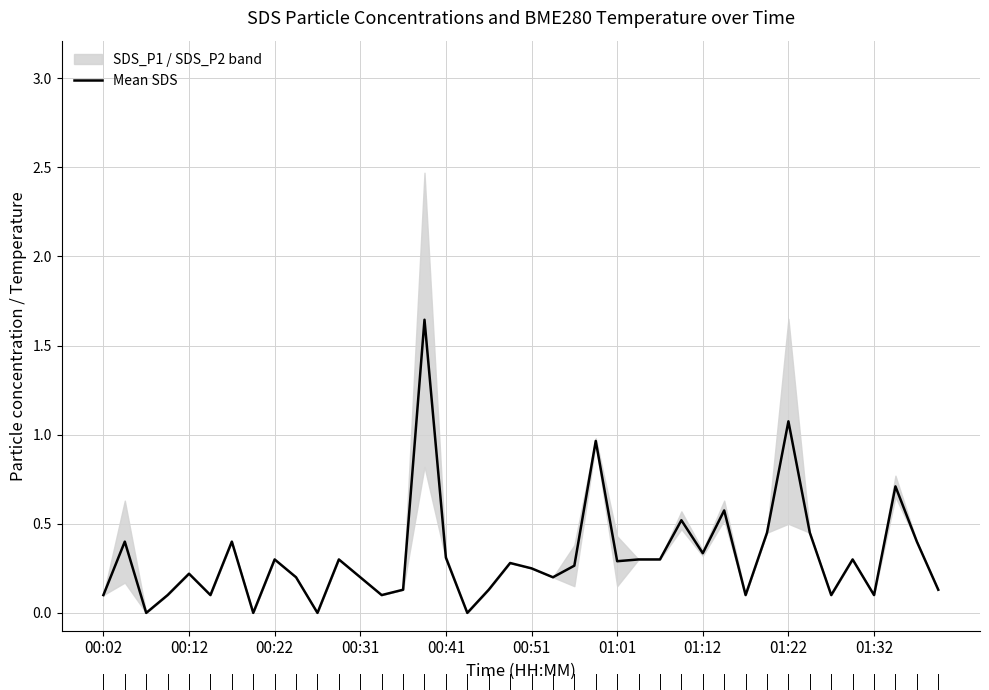

What is the value of the 10th point from the left?

0.2